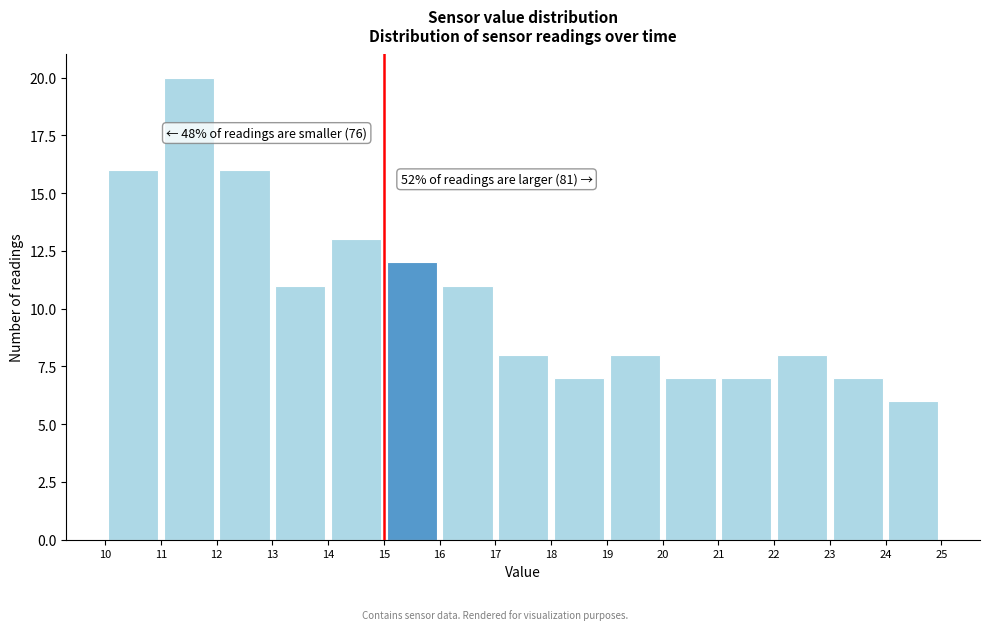

Which range on the x-axis has the tallest bar?

11 to 12